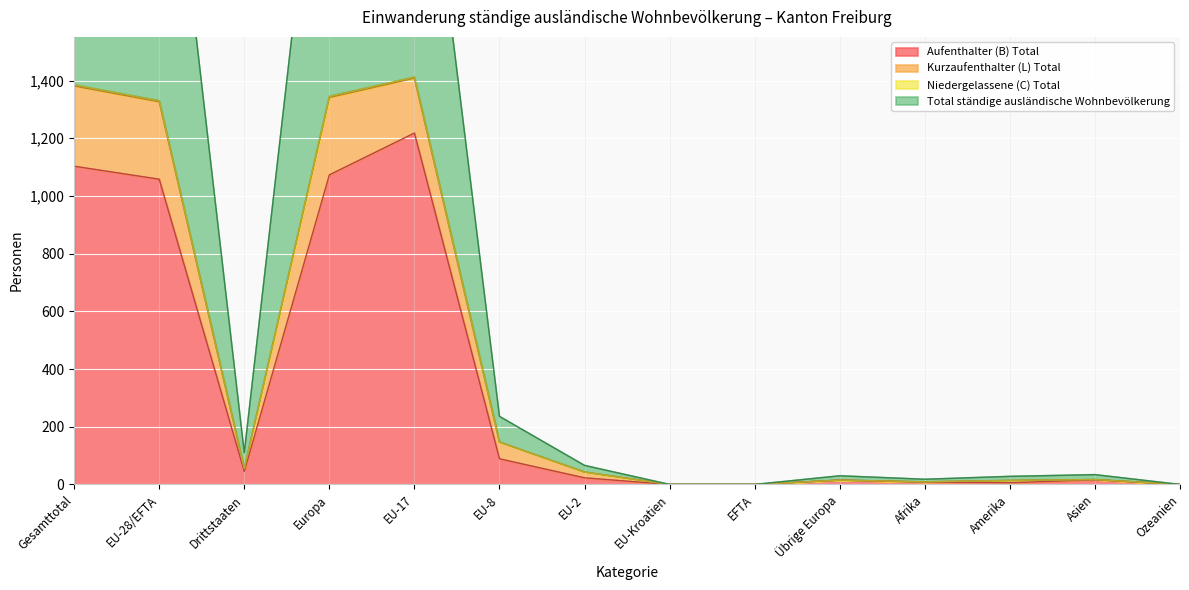

Is it true that Aufenthalter (B) Total equals 0 at Ozeanien?

True